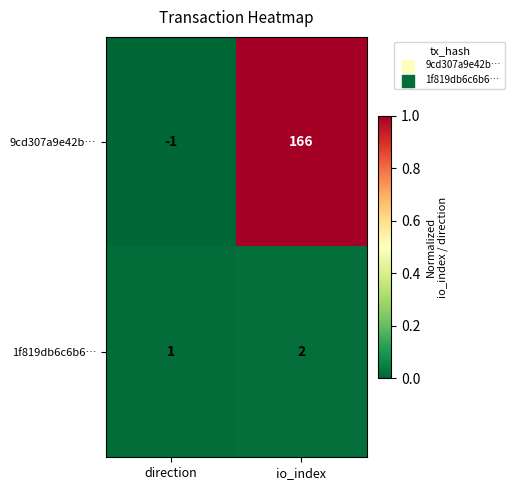

List the series in order of their overall mean, lowest first.

1f819db6c6b6…, 9cd307a9e42b…